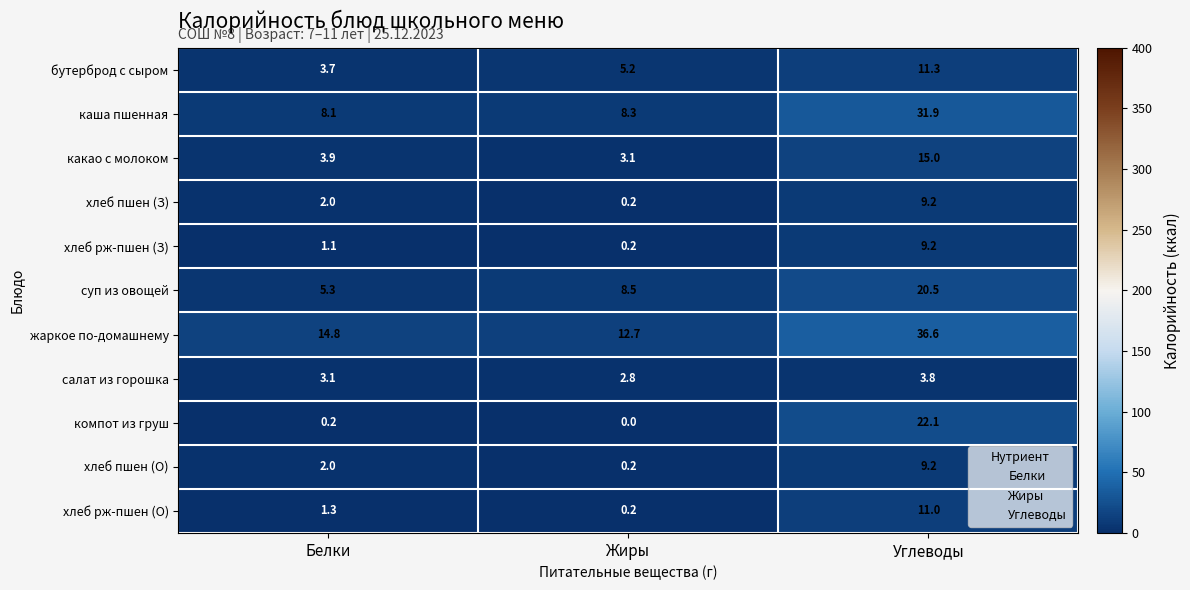

What is the average value of the салат из горошка series?

3.2